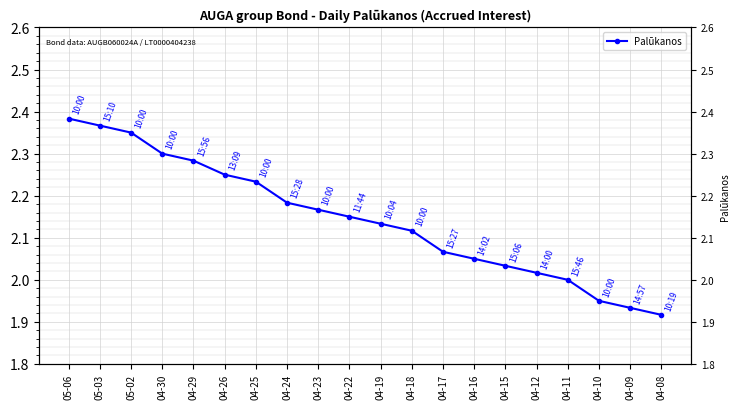

What is the difference between the values at 05-06 and 04-19?

0.2